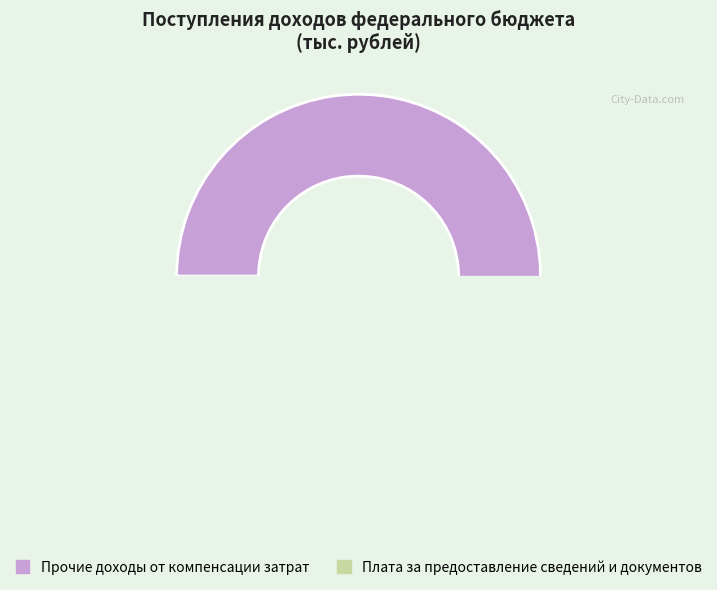

True or false: Плата за предоставление сведений (содержащихся) accounts for 1% of the total.

False